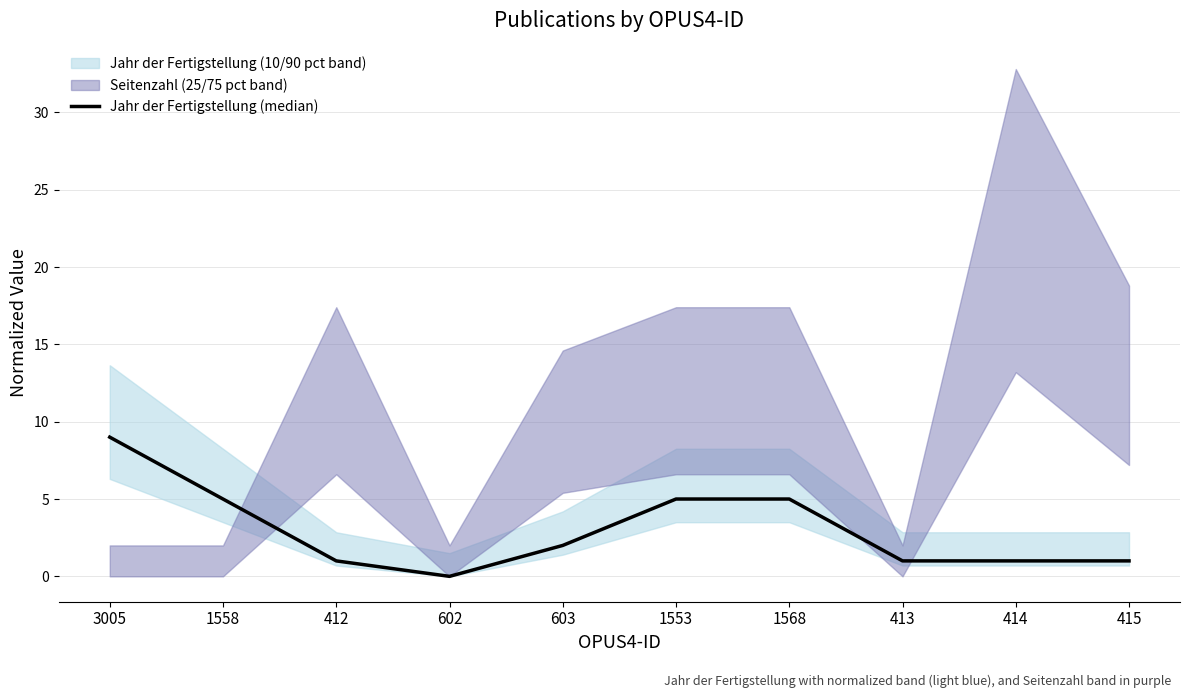

Where does the data first go above 2?

3005